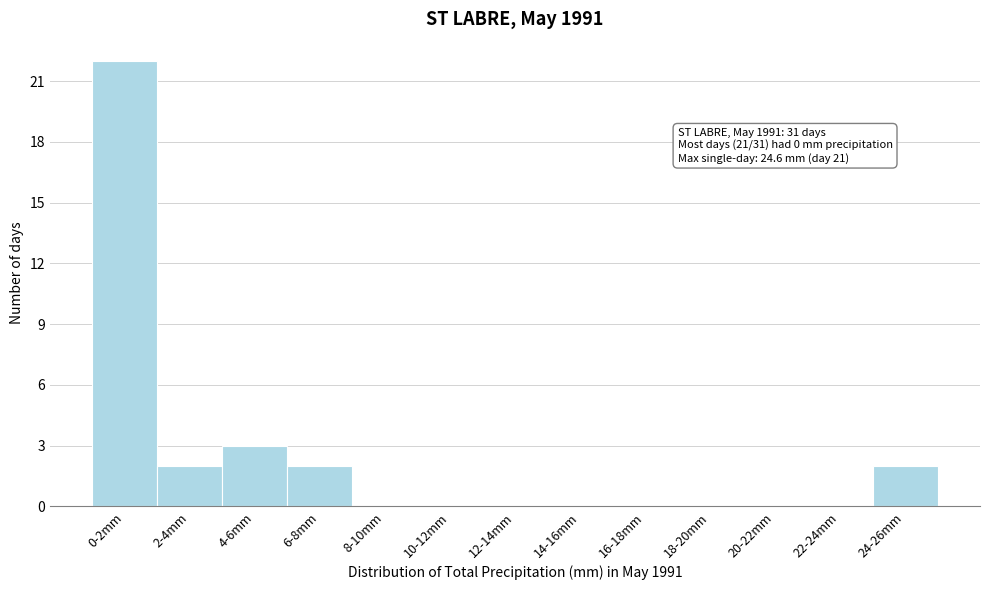

Reading left to right, what are all the values shown in this chart?

0-2mm=22	2-4mm=2	4-6mm=3	6-8mm=2	8-10mm=0	10-12mm=0	12-14mm=0	14-16mm=0	16-18mm=0	18-20mm=0	20-22mm=0	22-24mm=0	24-26mm=2